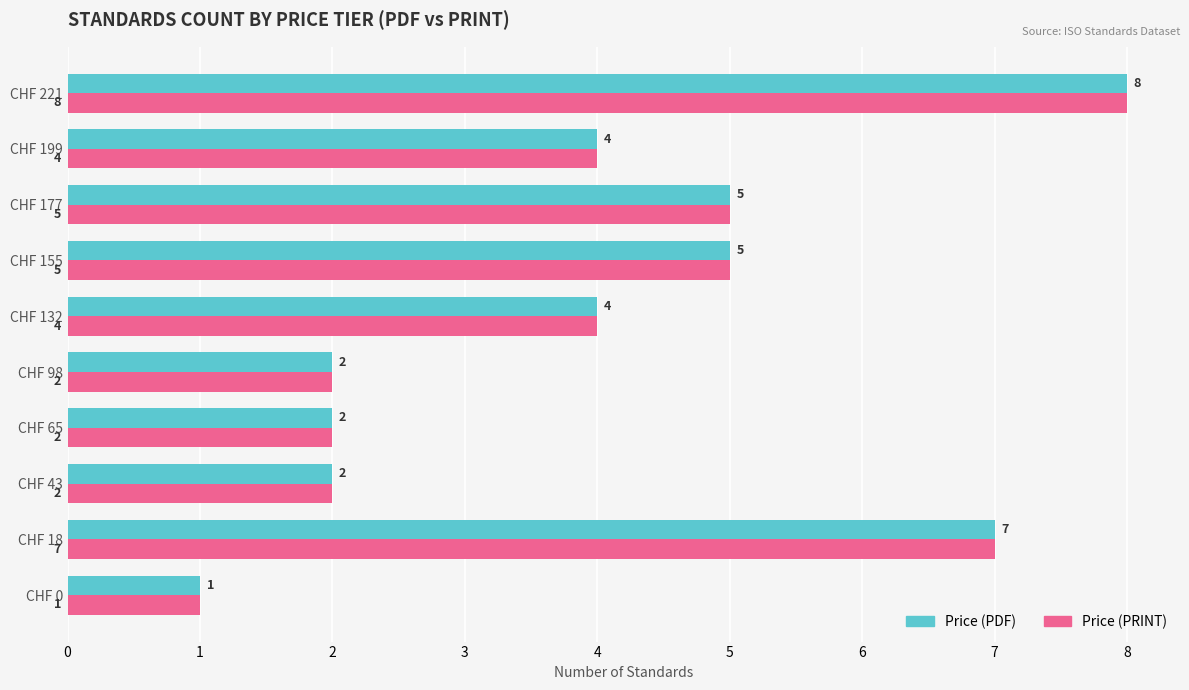

The Price (PRINT) series shows 4 at CHF 199. True or false?

True